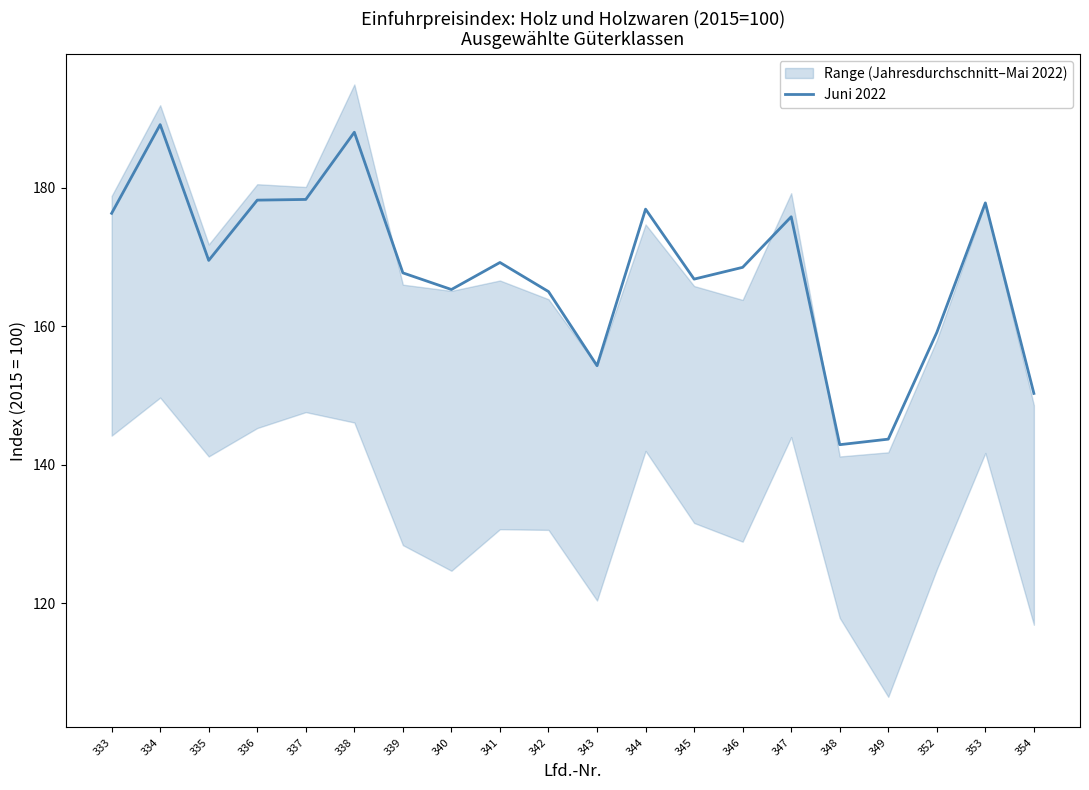

How many values exceed 169?

10